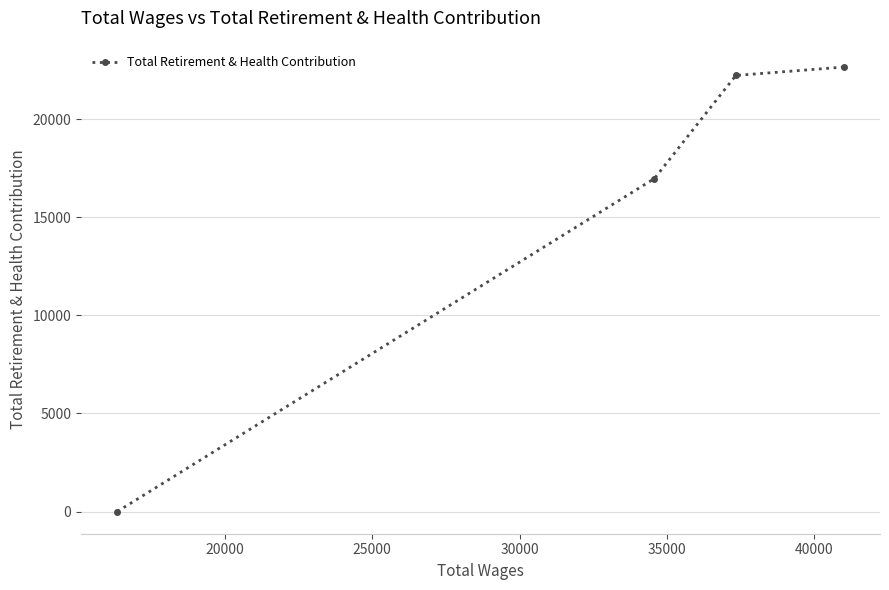

True or false: the data has more than 0 interior local peaks.

False